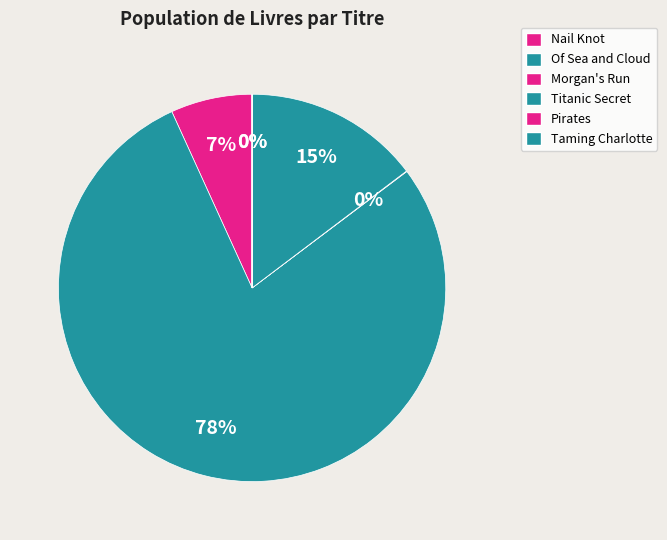

Which category has the biggest portion of the pie?

Of Sea and Cloud